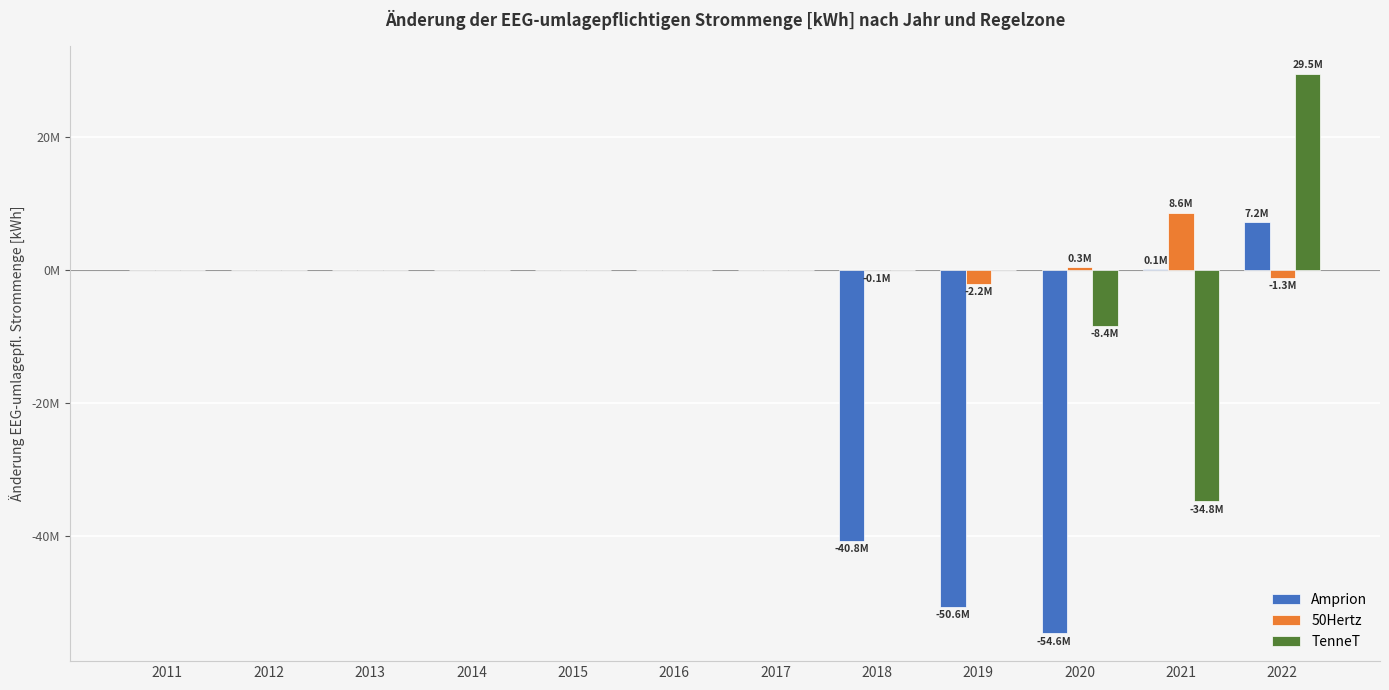

Where does the TenneT series first go above 0?

2022